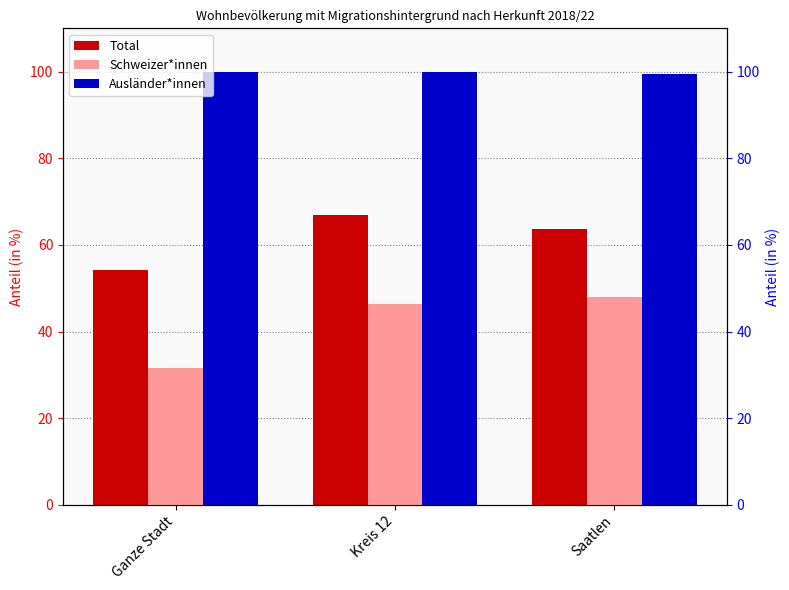

The Ausländer*innen series shows 99.9 at Ganze Stadt. True or false?

True